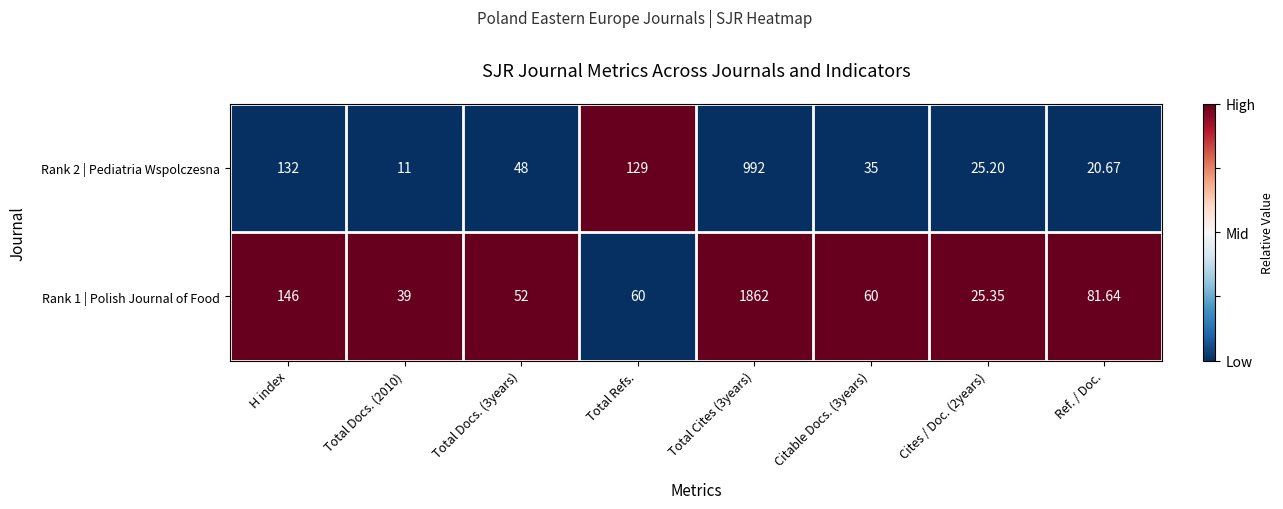

At which label does Rank 1 | Polish Journal of Food first exceed 60?

H index